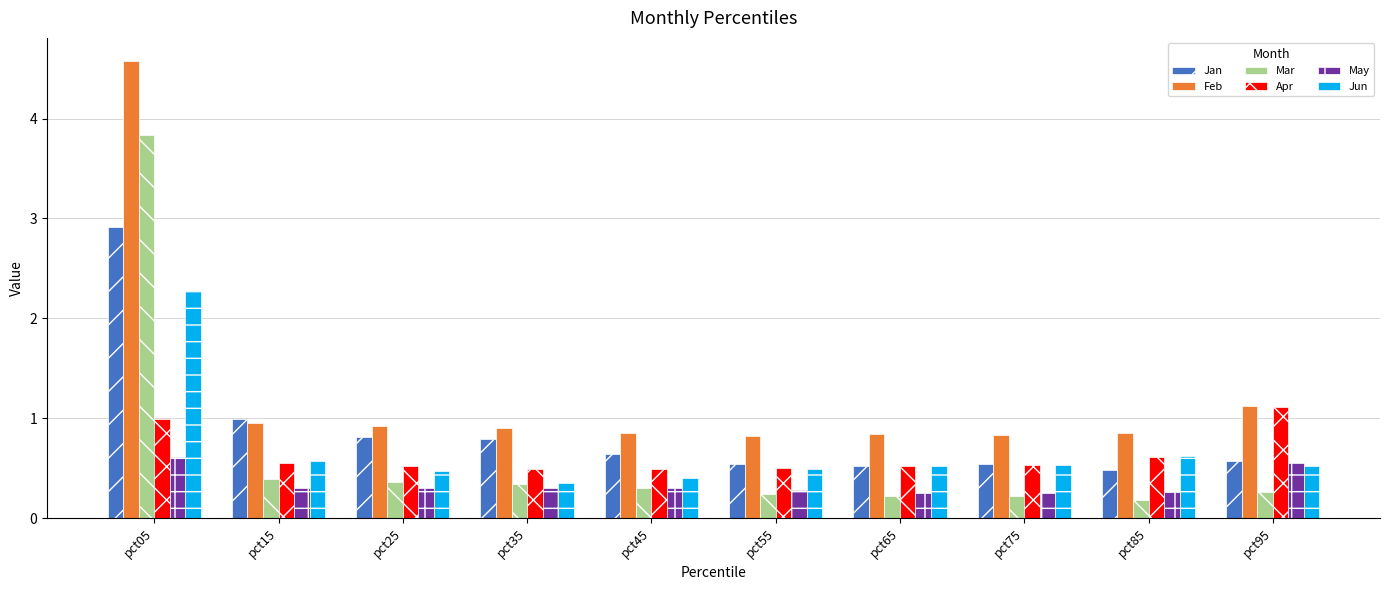

Does the chart contain any negative values?

No